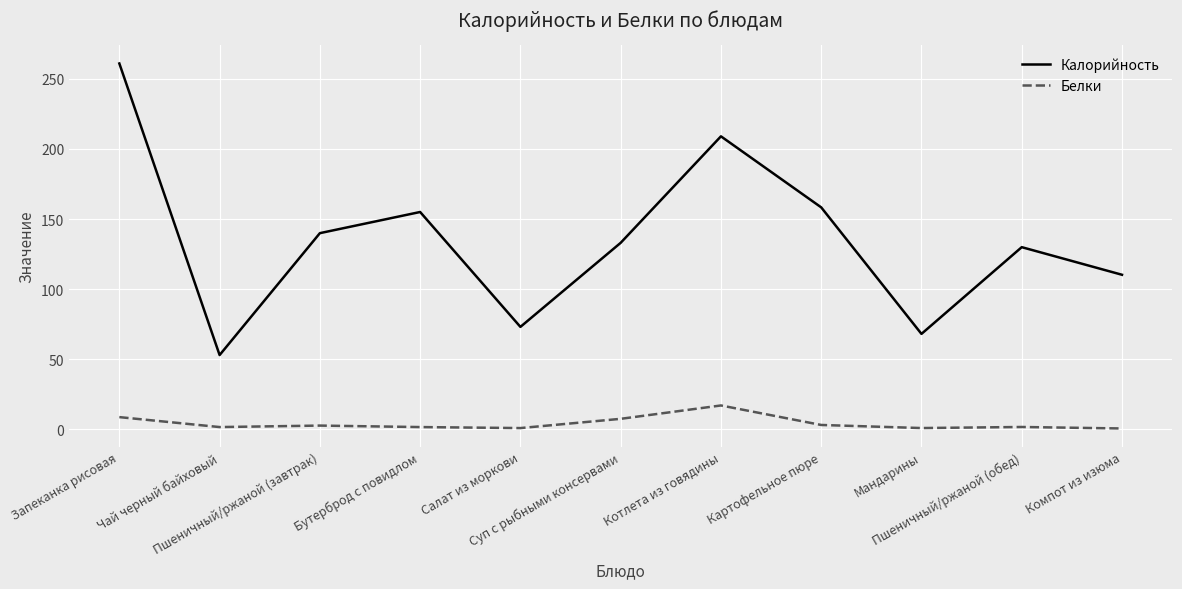

Between Запеканка рисовая and Мандарины, which series saw the biggest shift?

Калорийность